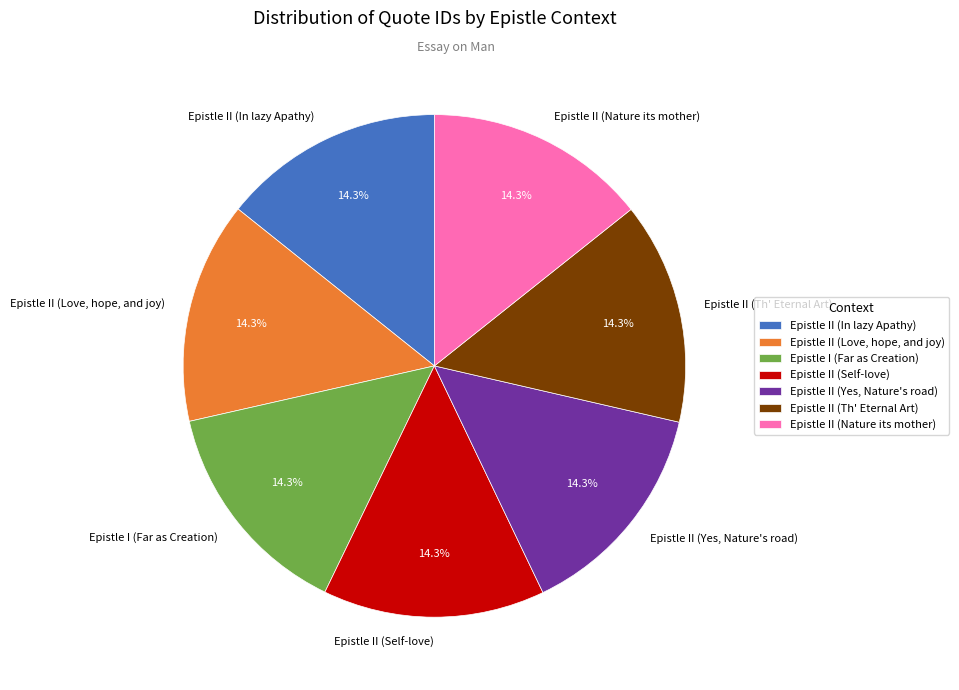

To the nearest percent, what portion does Epistle II (In lazy Apathy) represent?

14%